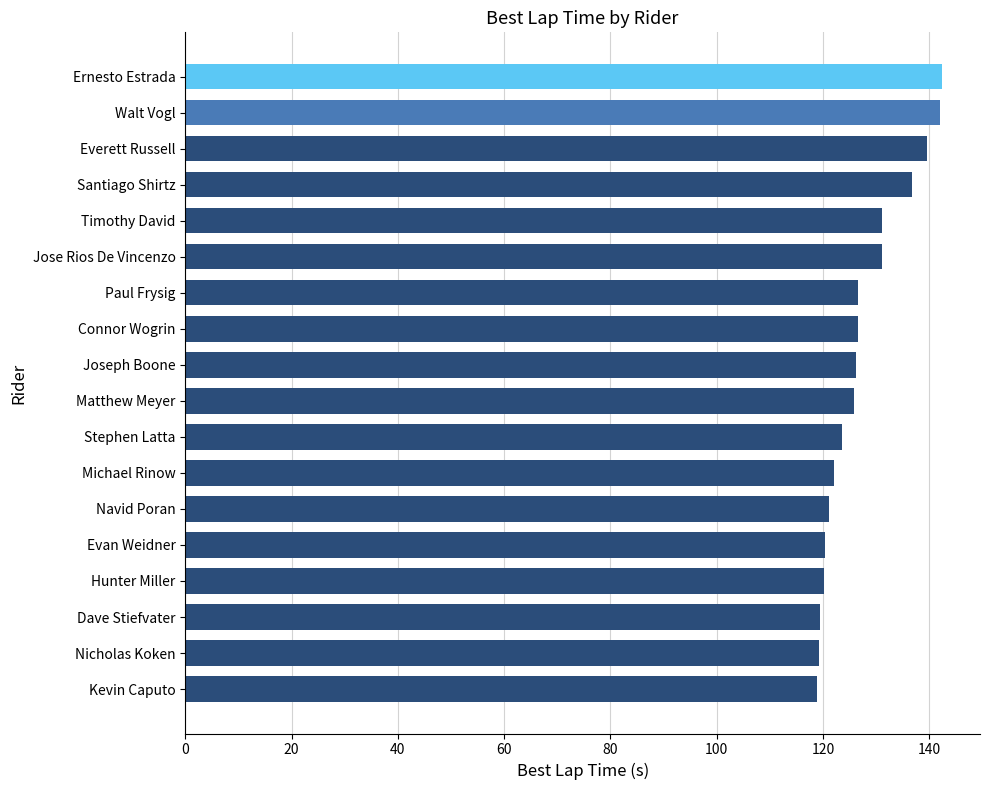

What is the smallest value displayed?

118.8